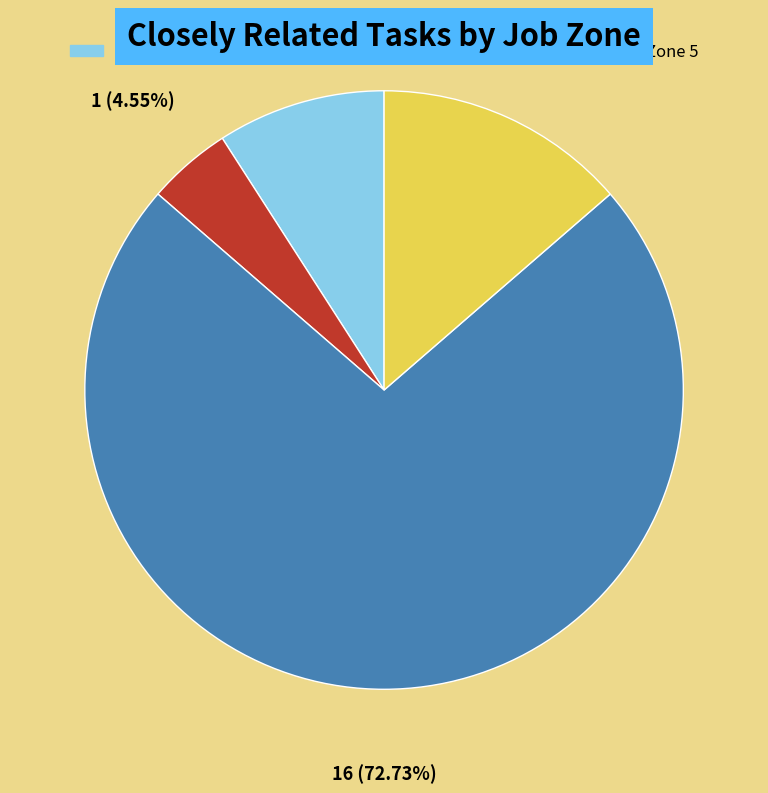

Is there any slice that represents more than half of the pie?

Yes